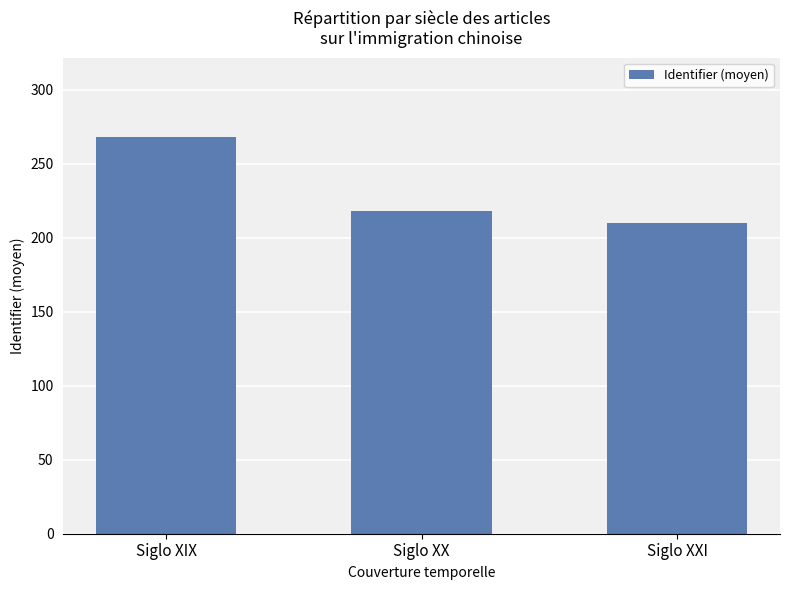

What is the label of the 3rd bar from the right?

Siglo XIX